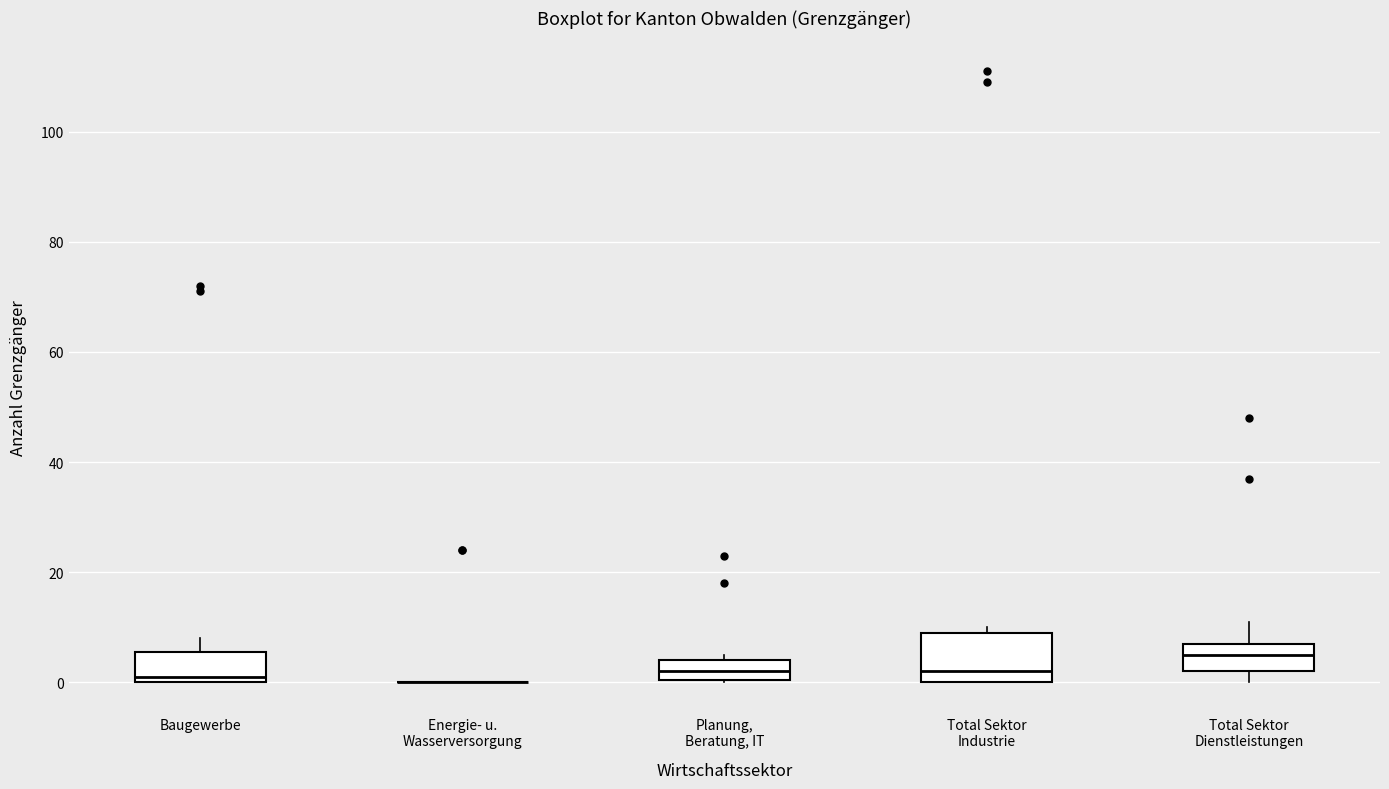

Where does the median line of the box for Total Sektor Dienstleistungen sit on the y-axis? The values are not printed on the chart, so give them approximately, as read against the axis.

6